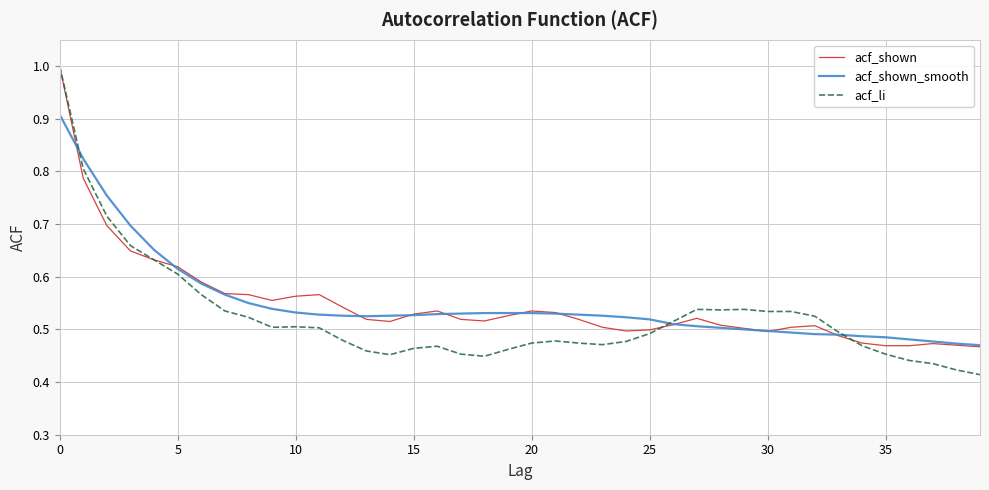

Which series has the largest range (max minus min)?

acf_li